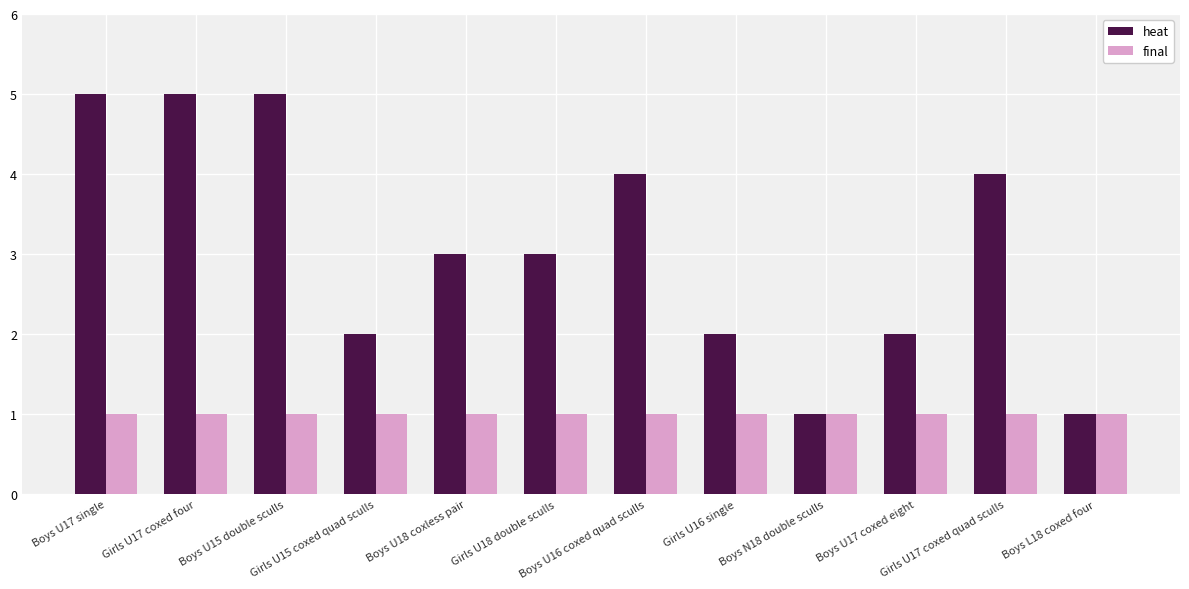

What is the label of the 8th bar from the left?

Girls U16 single